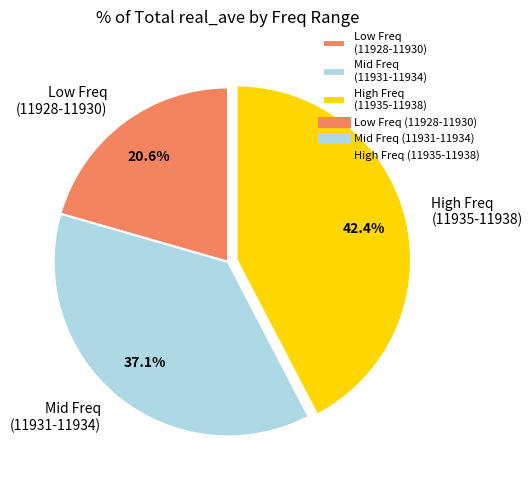

What is the largest slice in the pie chart?

High Freq (11935-11938)